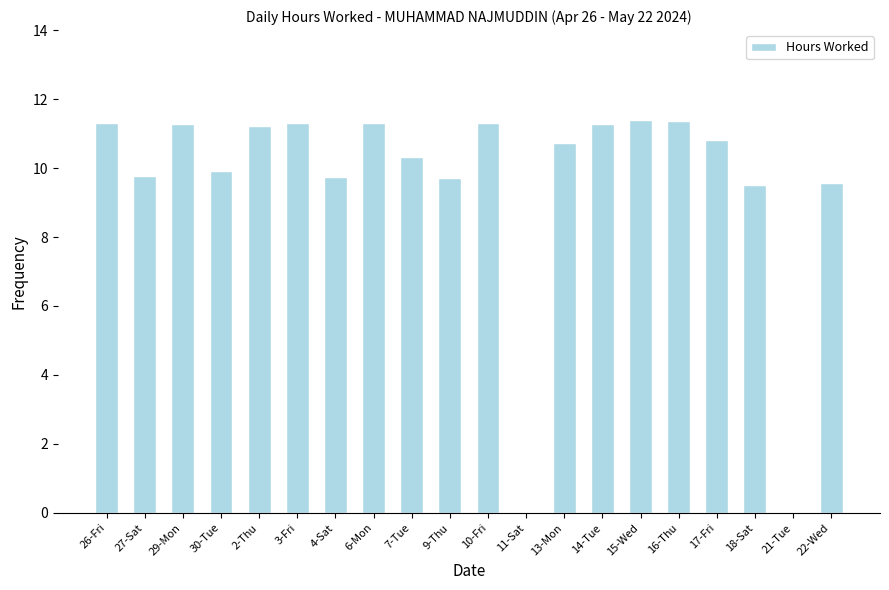

How many distinct data groups are displayed?

1